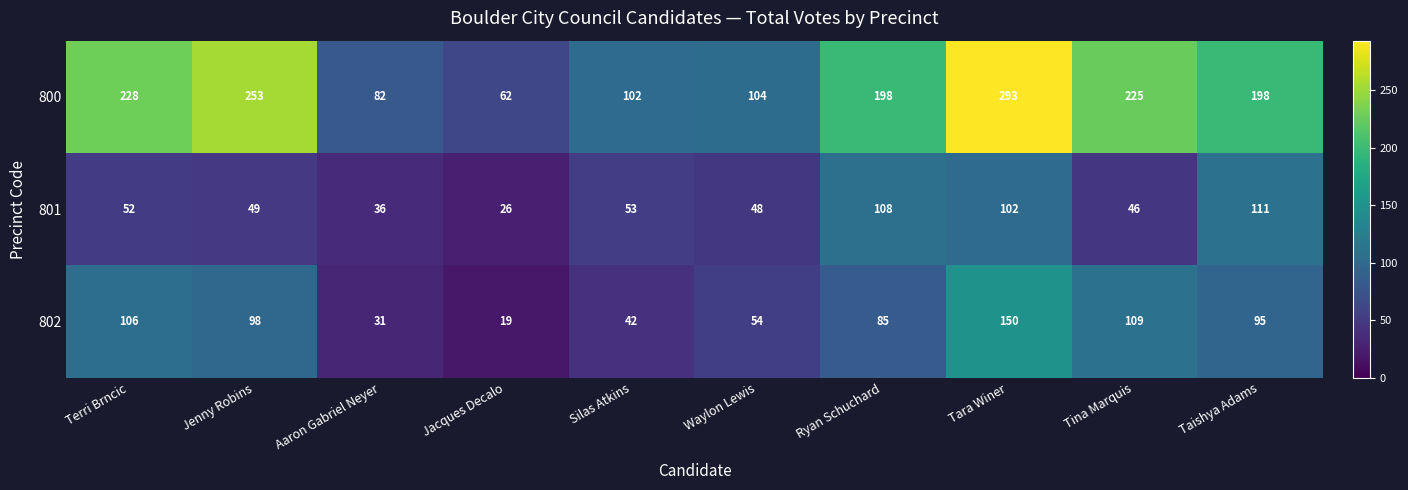

At Aaron Gabriel Neyer, list the series in order from largest to smallest.

800, 801, 802